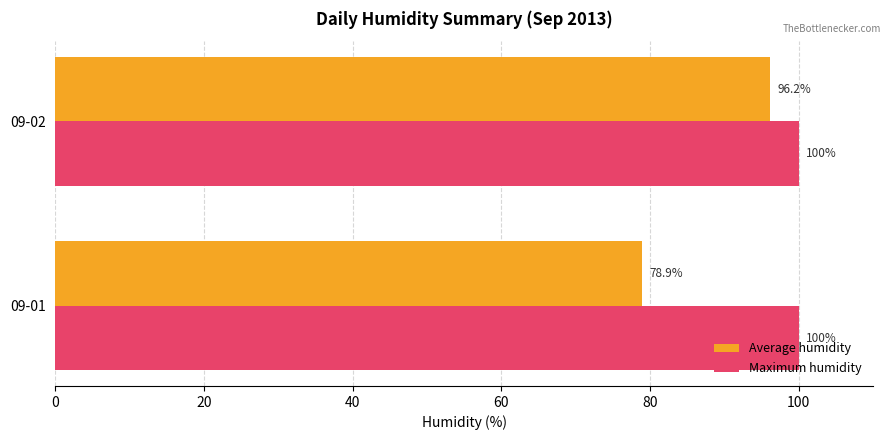

List the series in order of their peak value, lowest first.

Average humidity, Maximum humidity